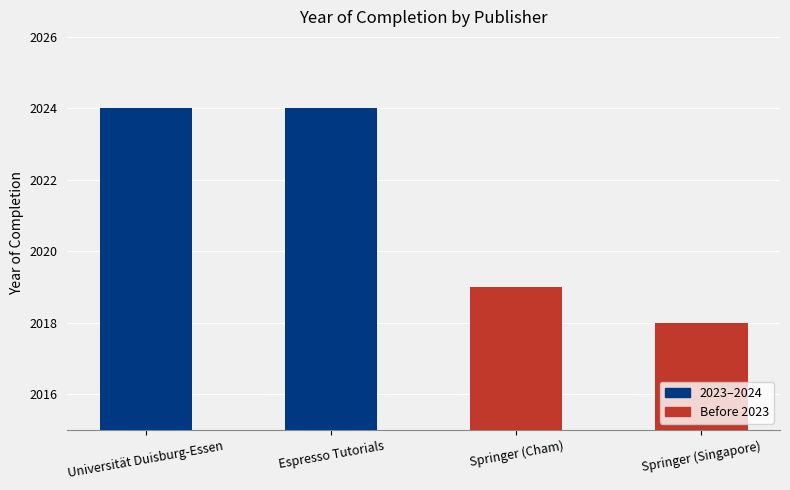

At which label is the value closest to 2021?

Springer (Cham)